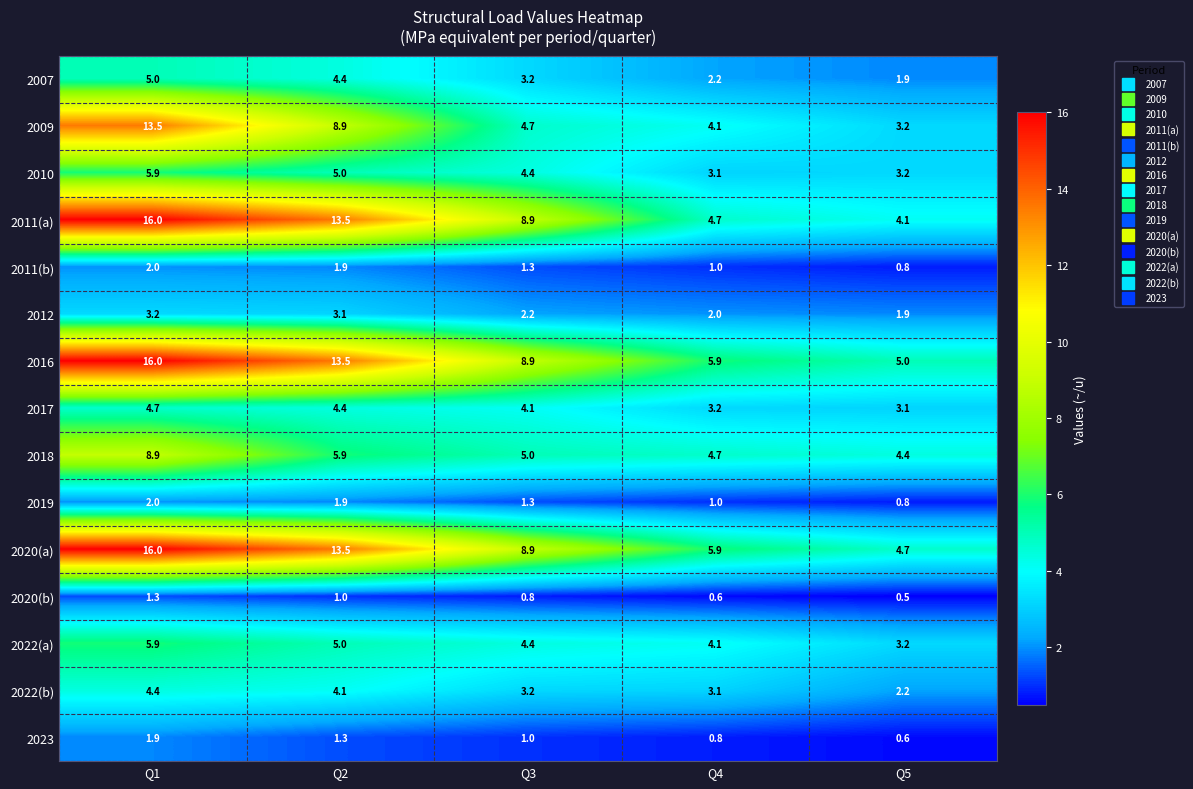

What value does the 2019 series have at Q5?

0.8